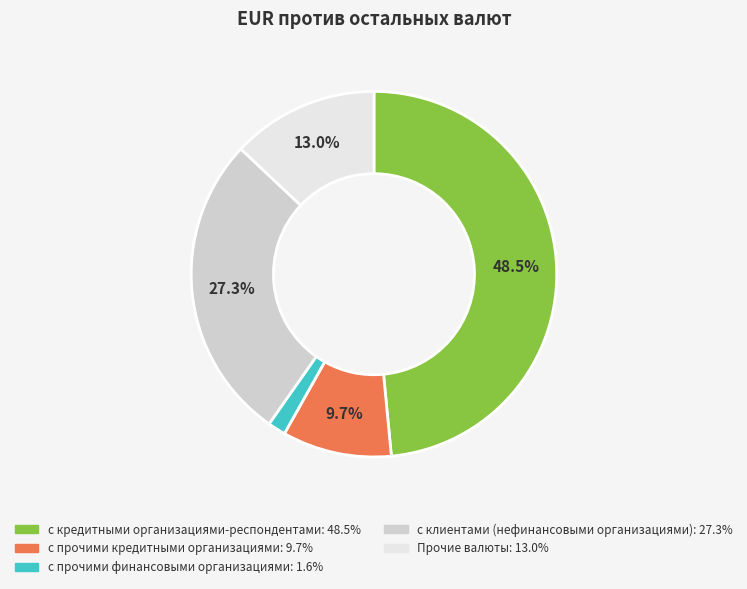

What is the ratio of the value at с клиентами (нефинансовыми организациями) to the value at Прочие валюты?

2.1